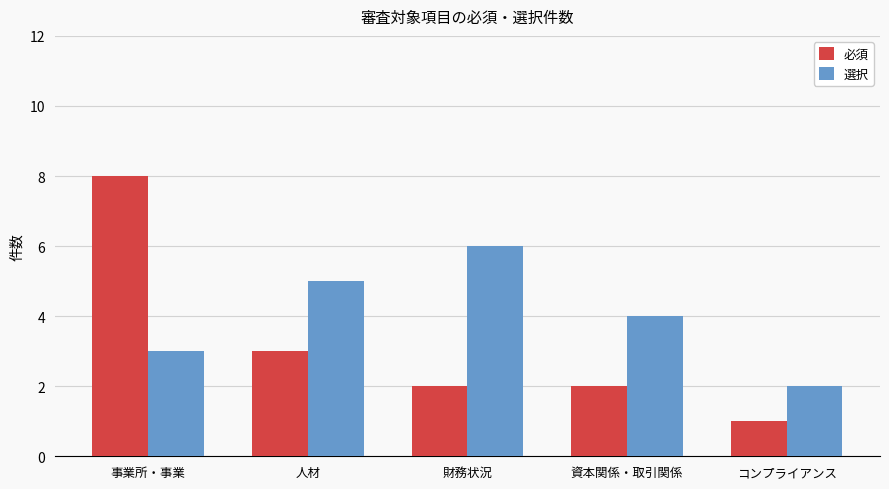

What is the maximum value shown in the chart?

8